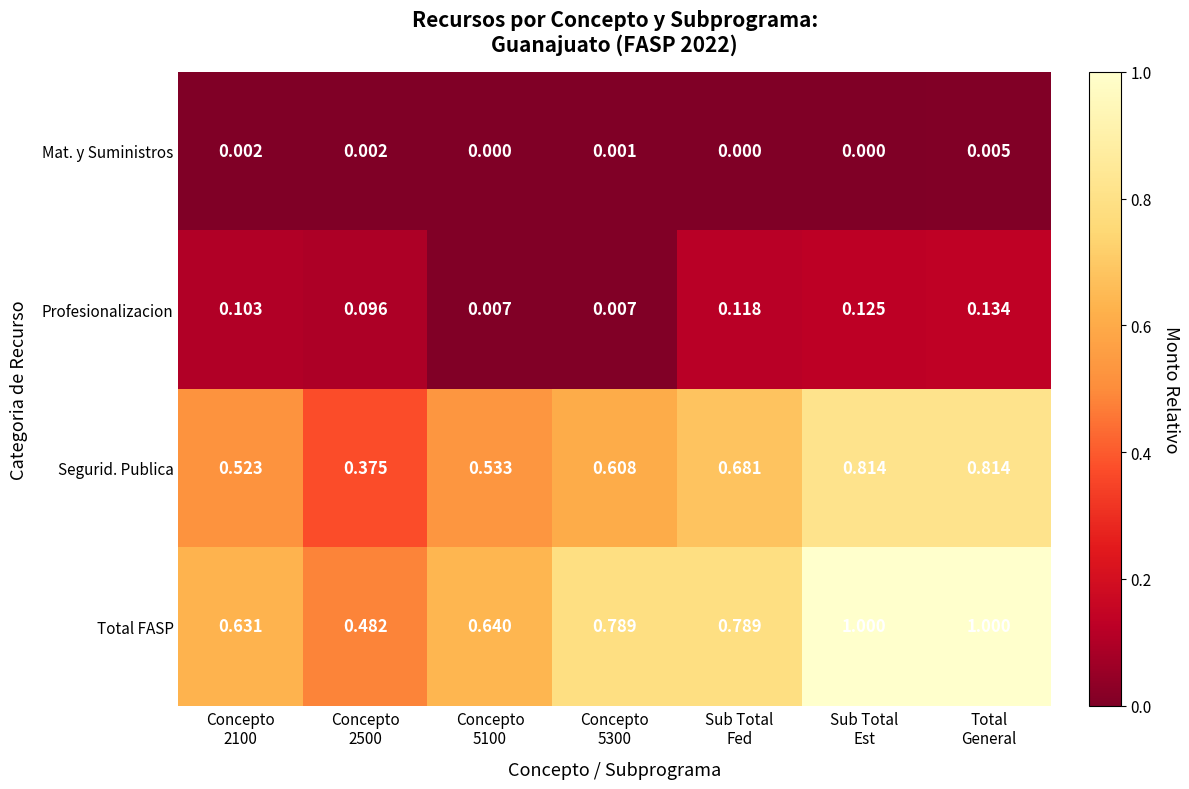

List the series in order of their peak value, lowest first.

Mat. y Suministros, Profesionalizacion, Segurid. Publica, Total FASP